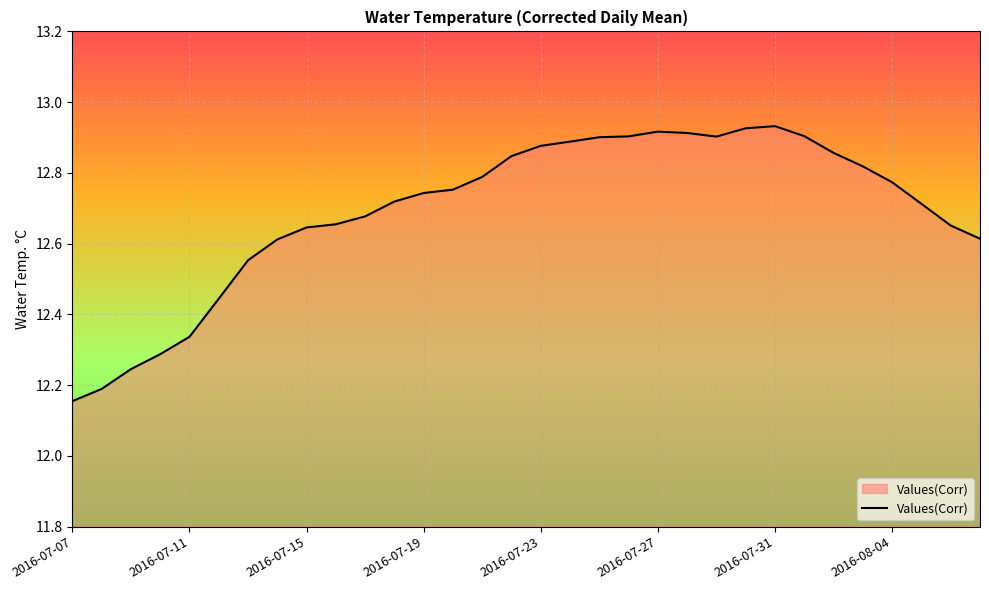

What is the difference between the maximum and minimum values?

0.8